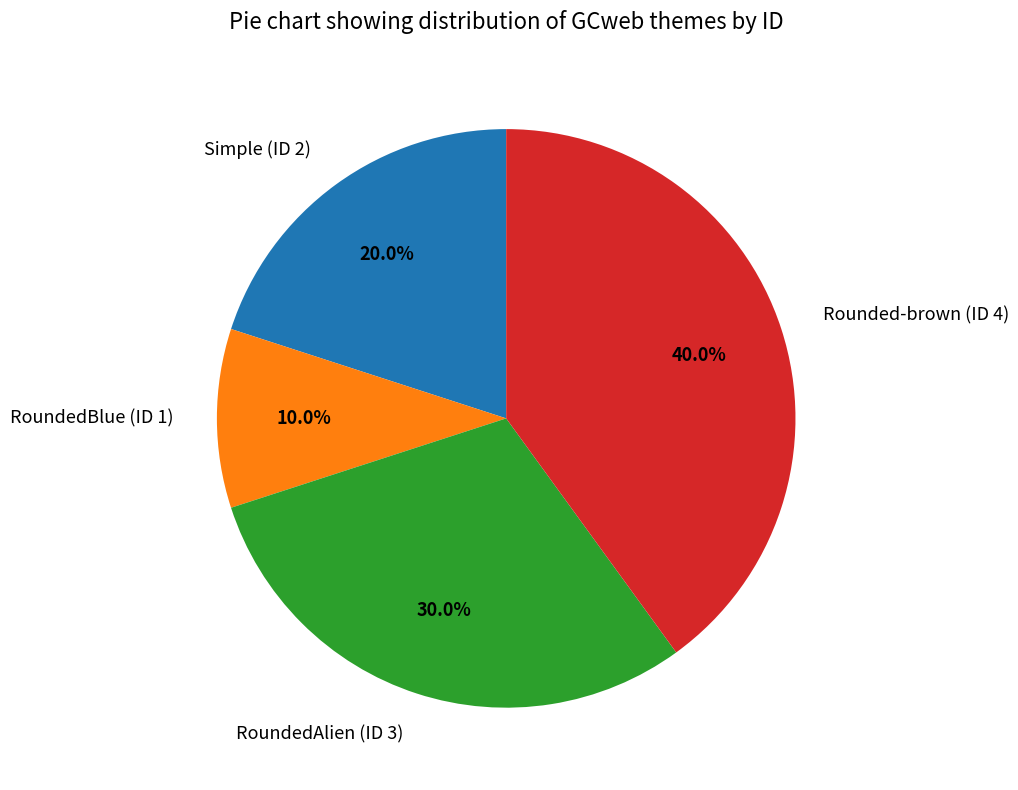

Does RoundedBlue (ID 1) represent more than half of the total?

No